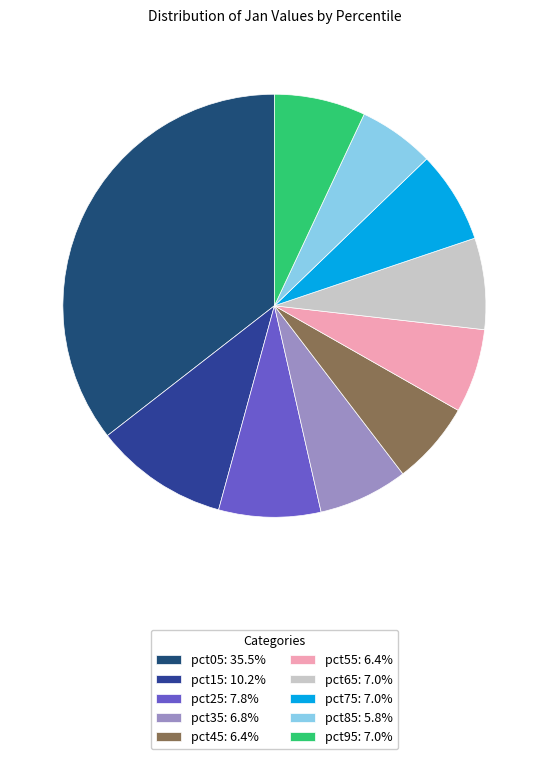

To the nearest percent, what is the difference between the pct05 and pct25 slice percentages?

28%